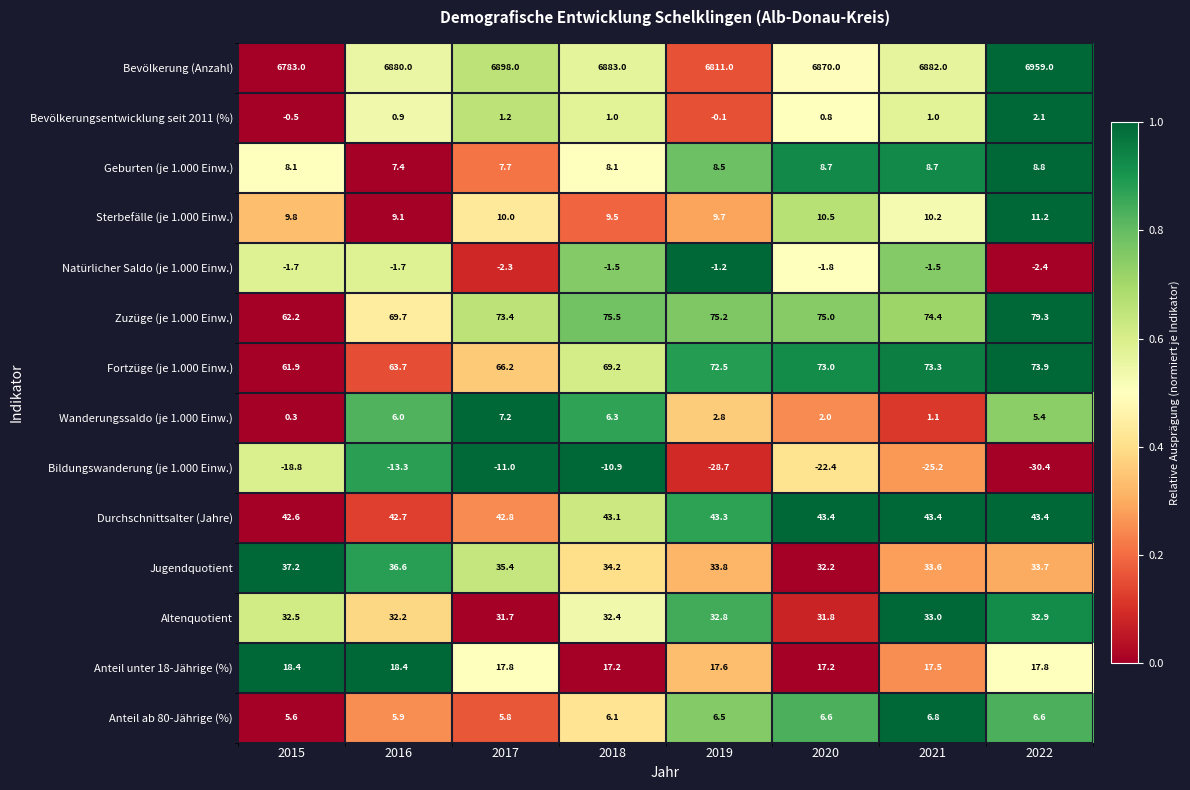

Where does the Anteil ab 80-Jährige (%) series first go above 6?

2018